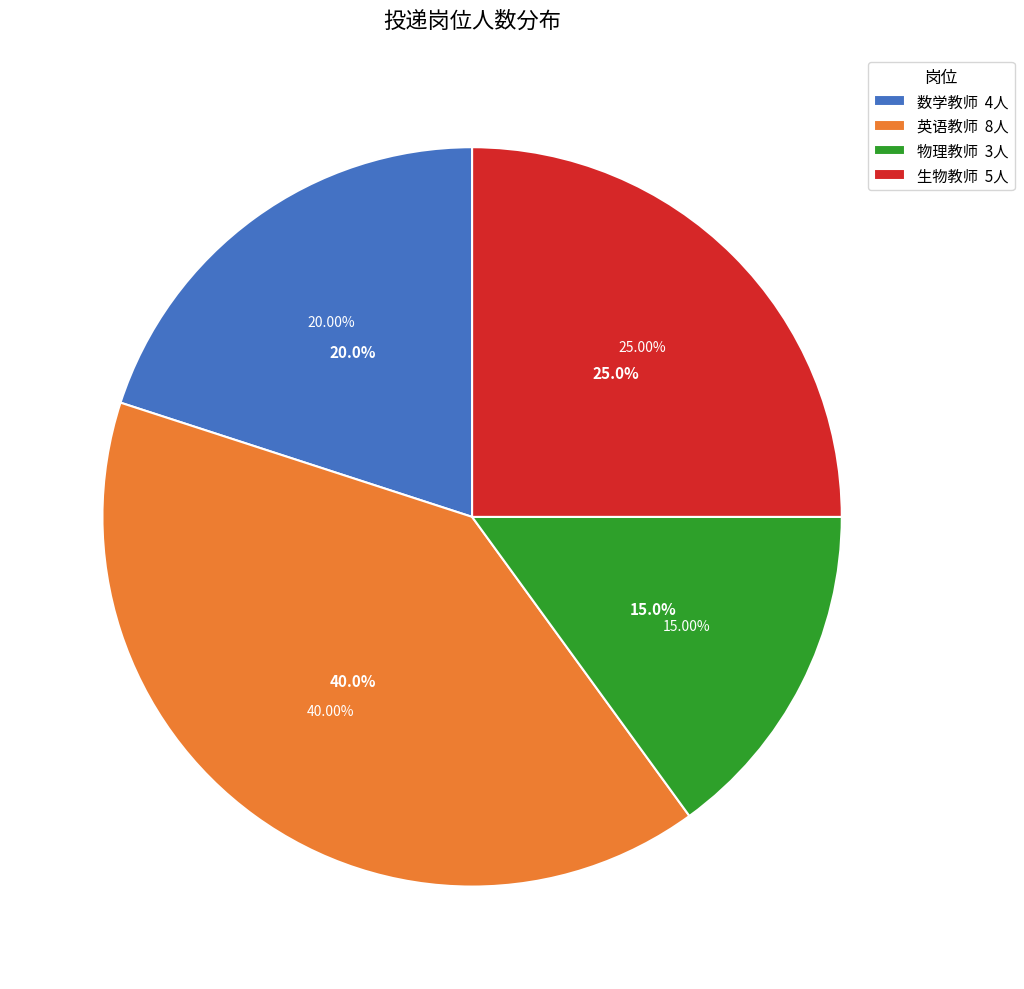

How many segments does this pie chart have?

4